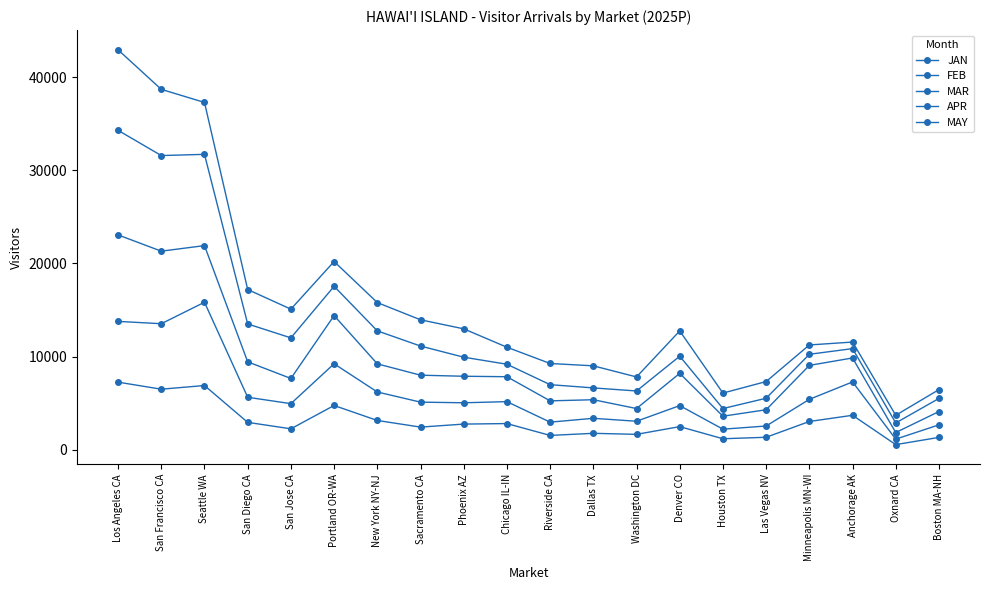

Which series has the widest spread of values?

MAY